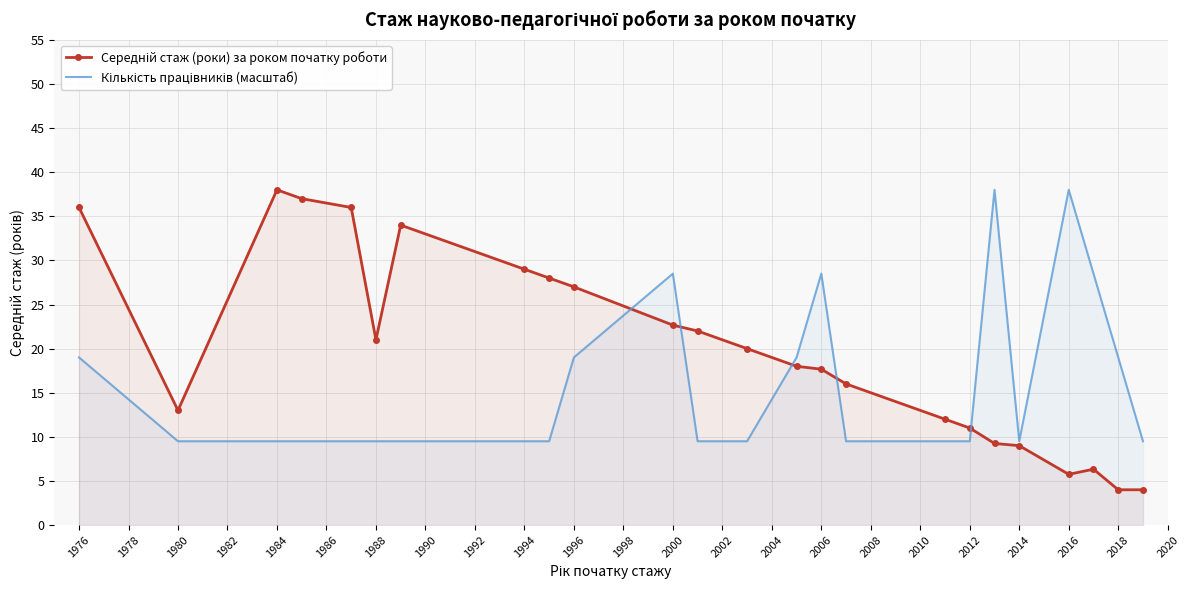

In Кількість працівників (масштаб), how many points are higher than both neighbors (excluding endpoints)?

4